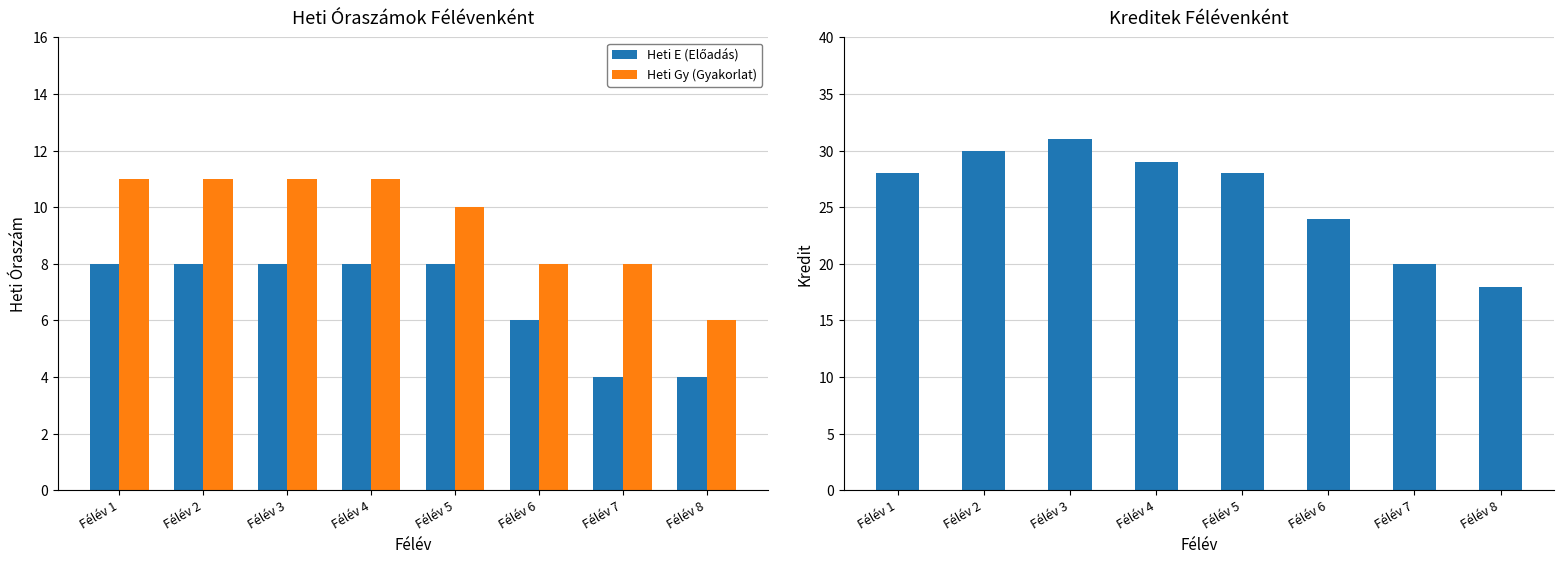

At which category is the sum across all series the highest?

Félév 3